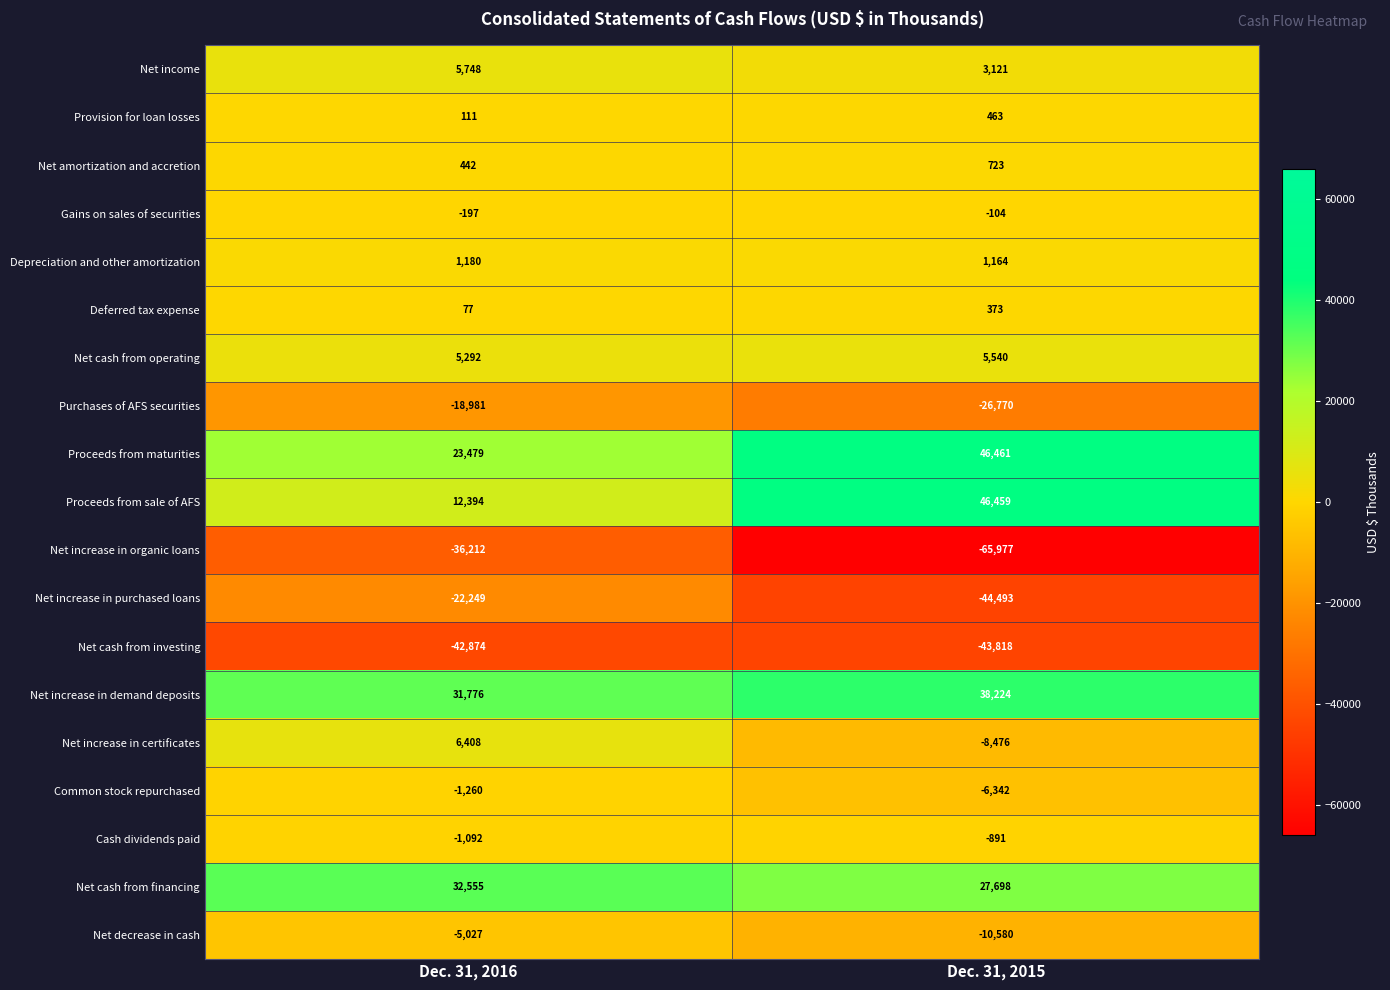

Rank the series at Dec. 31, 2016 from highest to lowest value.

Net cash from financing, Net increase in demand deposits, Proceeds from maturities, Proceeds from sale of AFS, Net increase in certificates, Net income, Net cash from operating, Depreciation and other amortization, Net amortization and accretion, Provision for loan losses, Deferred tax expense, Gains on sales of securities, Cash dividends paid, Common stock repurchased, Net decrease in cash, Purchases of AFS securities, Net increase in purchased loans, Net increase in organic loans, Net cash from investing